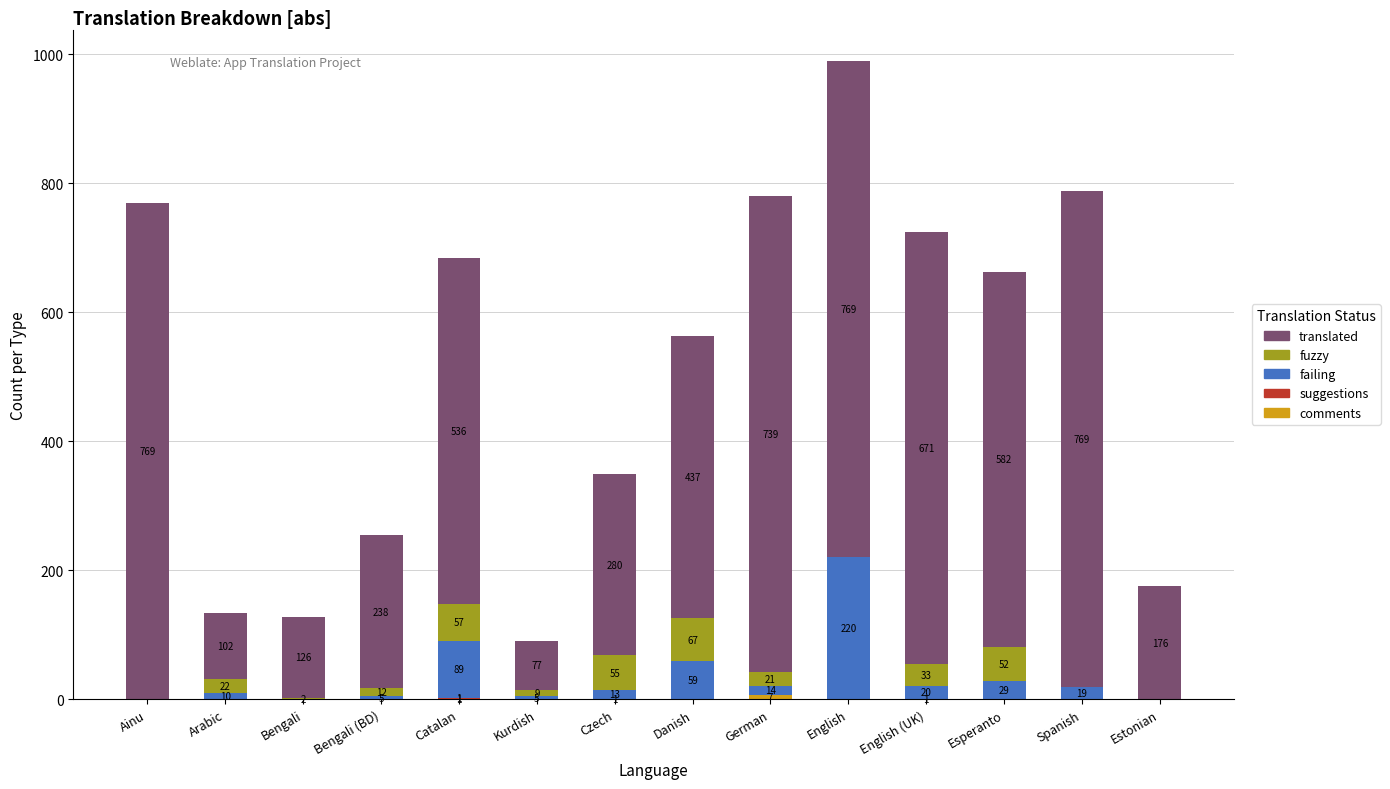

What is the total value across all series at Arabic?

134